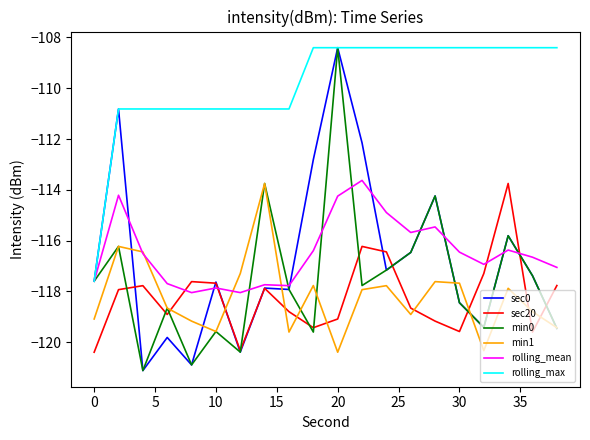

What is the difference between the maximum and minimum values in the min1 series?

6.6